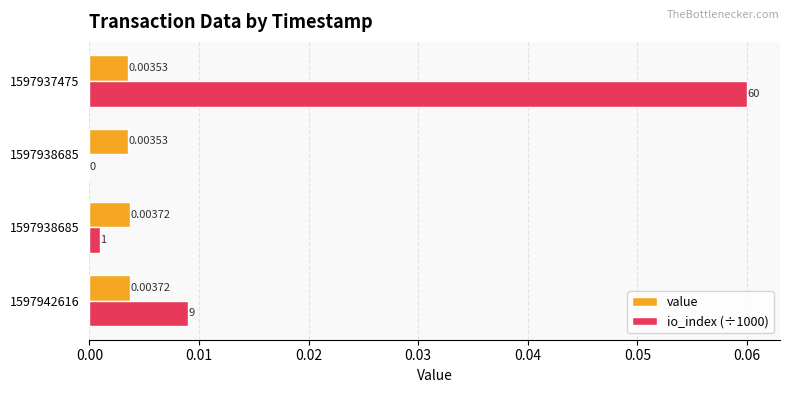

What are all the series names shown in the legend?

value, io_index (÷1000)